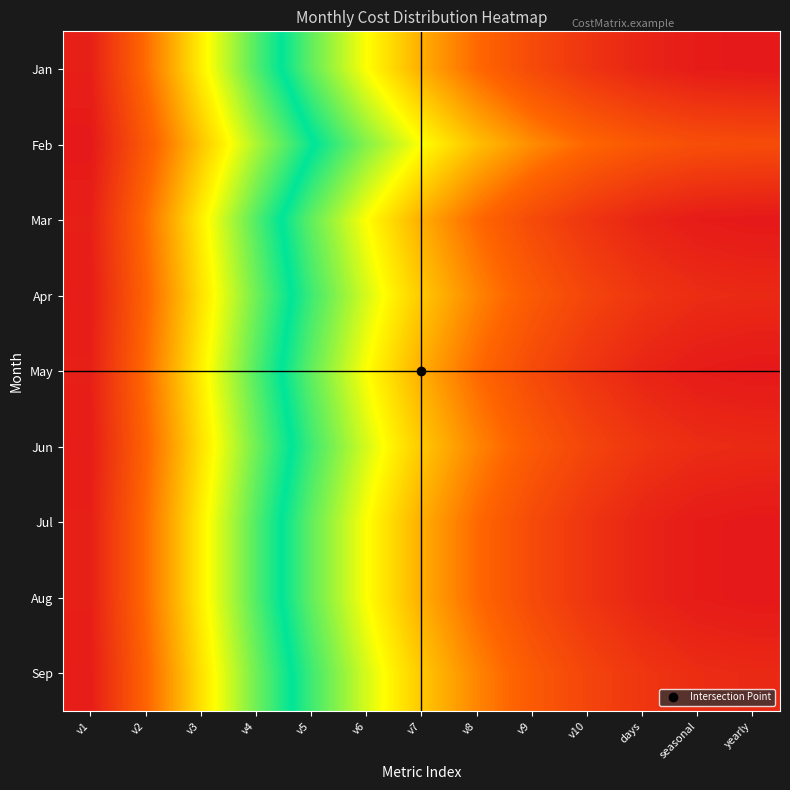

Between days and v9, which is larger?

days